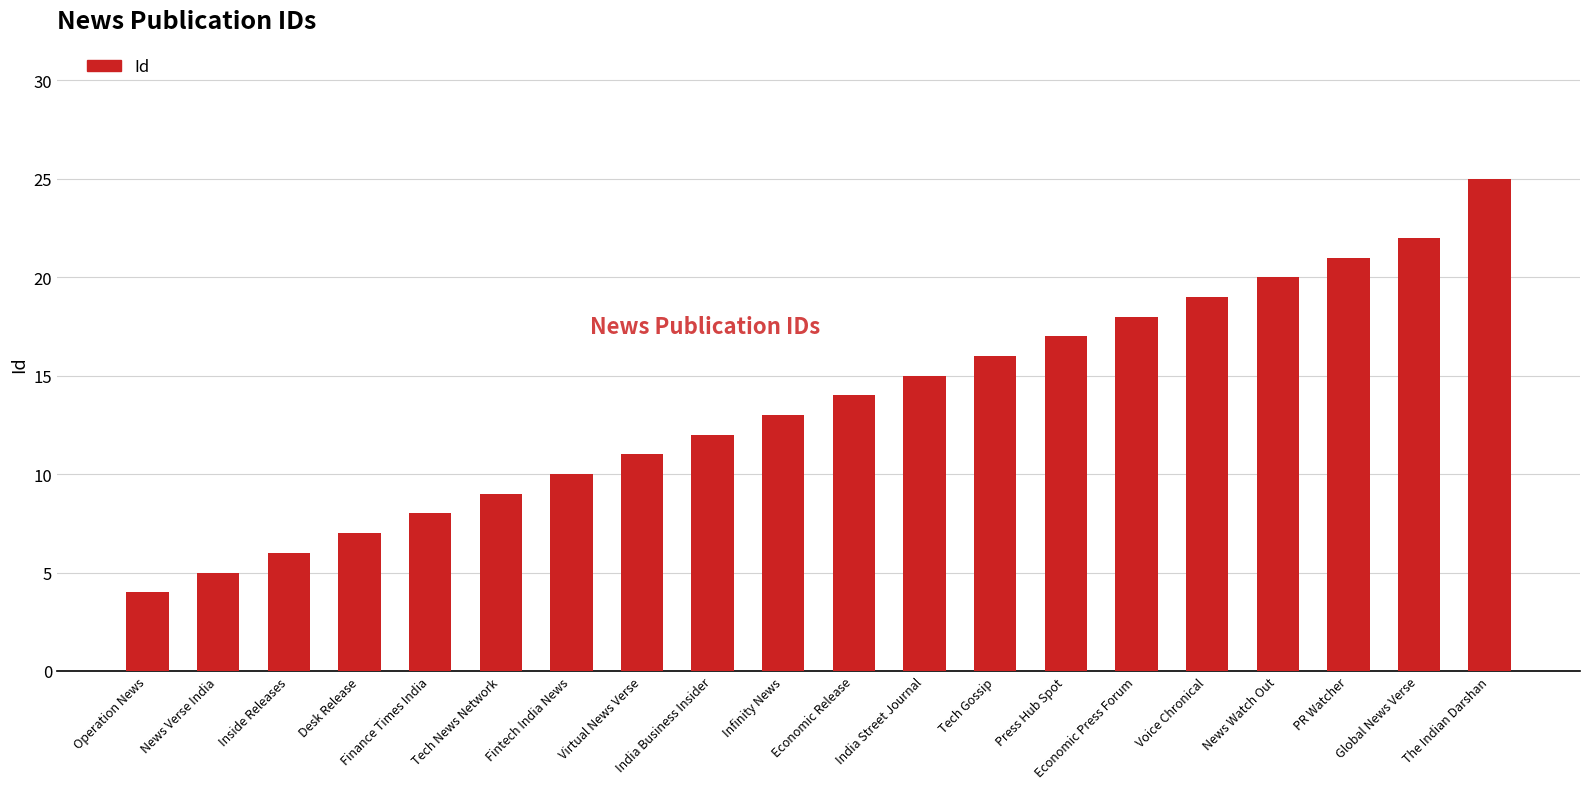

What is the difference between the values at Economic Press Forum and Infinity News?

5